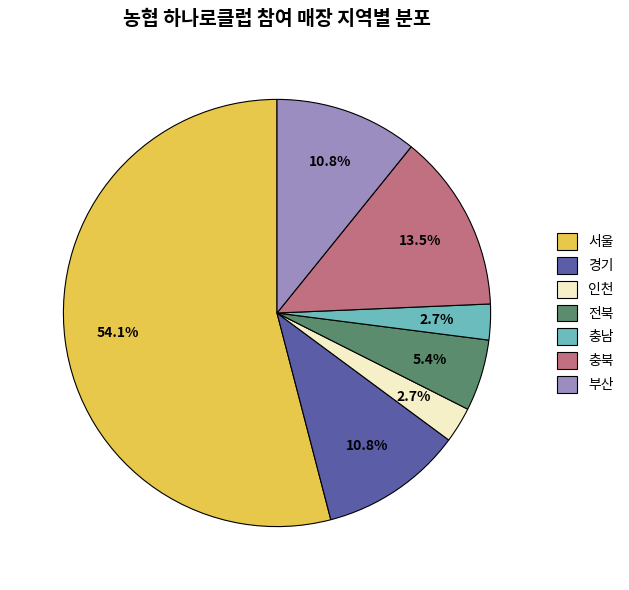

Which category has the biggest portion of the pie?

서울